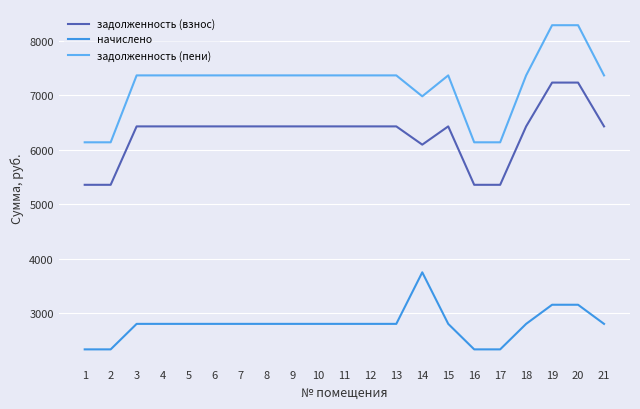

Which series has the widest spread of values?

задолженность (пени)